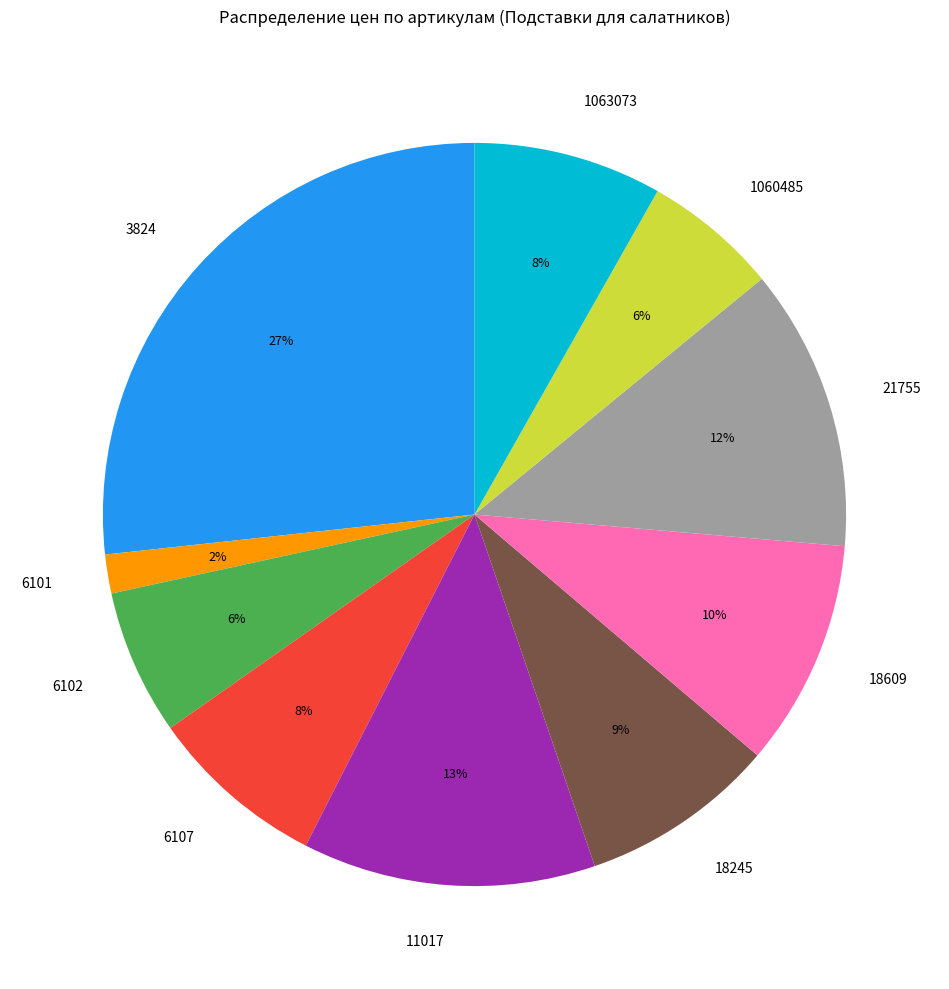

Which category has the biggest portion of the pie?

3824